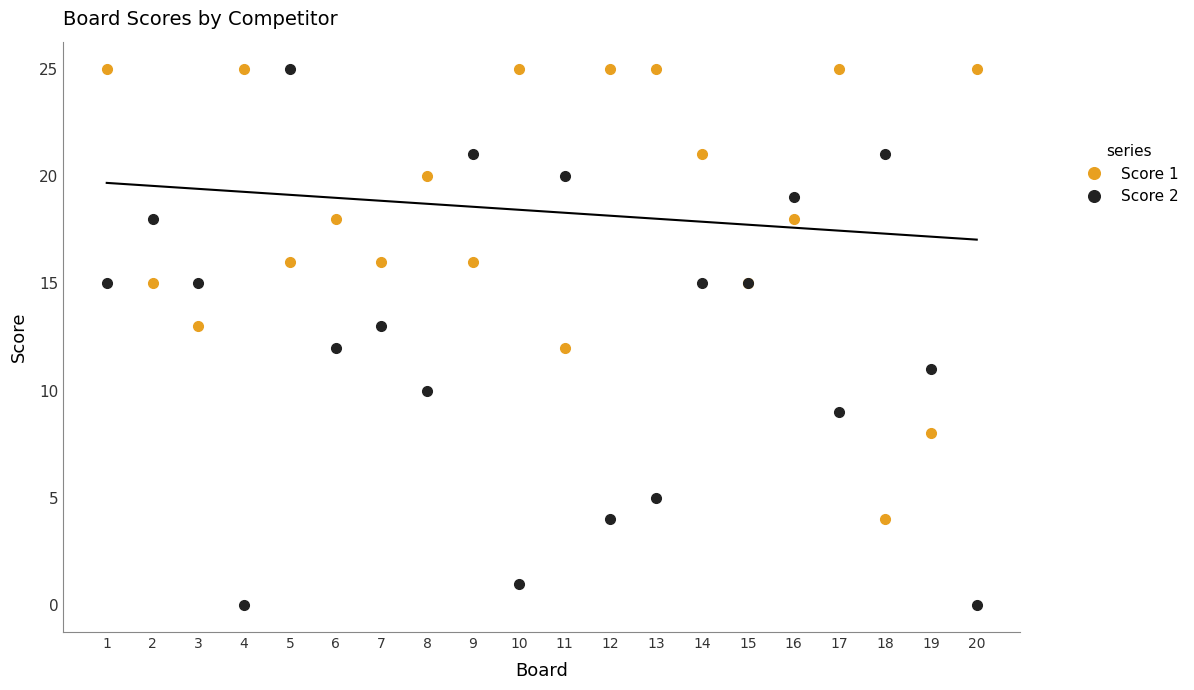

How many interior local valleys does the Score 2 series have?

6